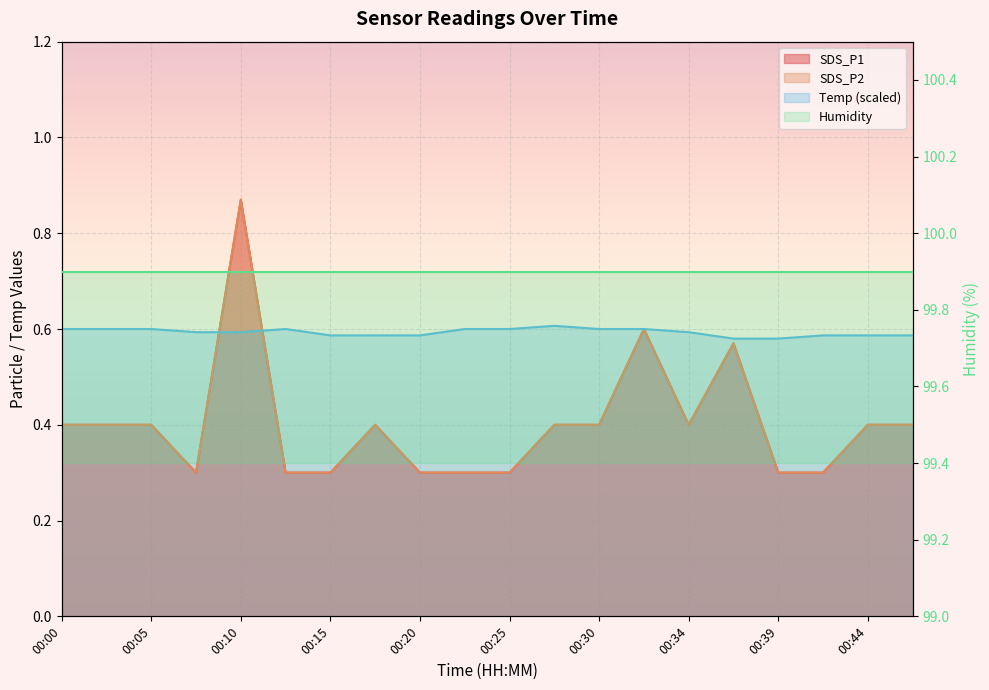

What is the greatest value displayed?

0.9